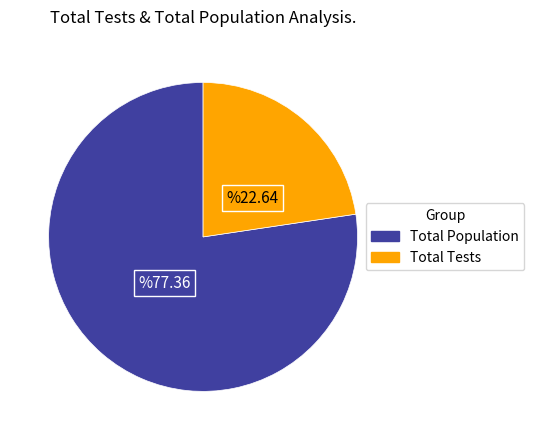

Rank the categories by value from highest to lowest.

Total Population, Total Tests